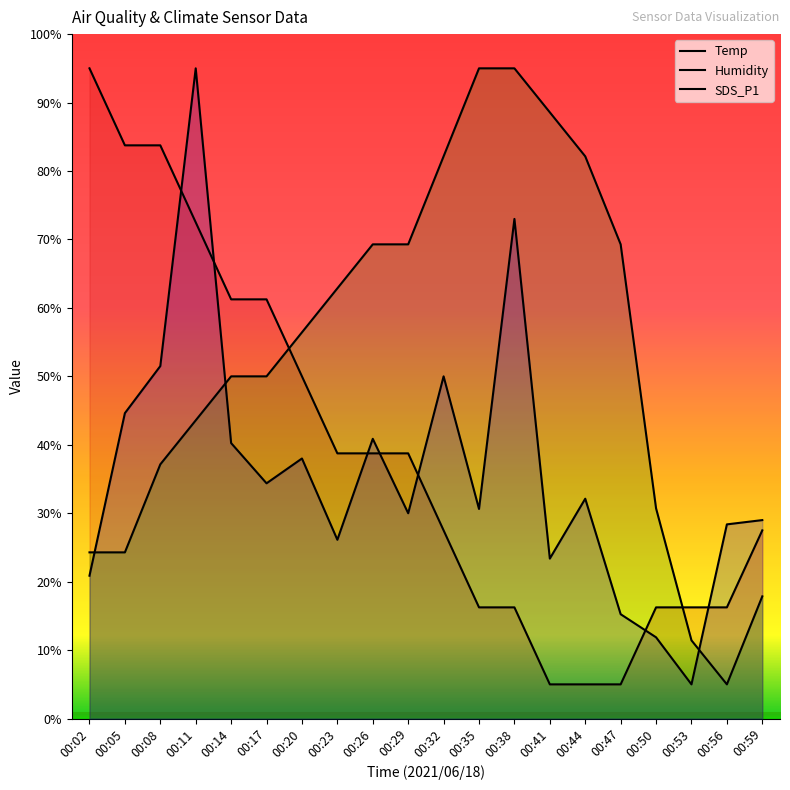

How many distinct data groups are displayed?

3